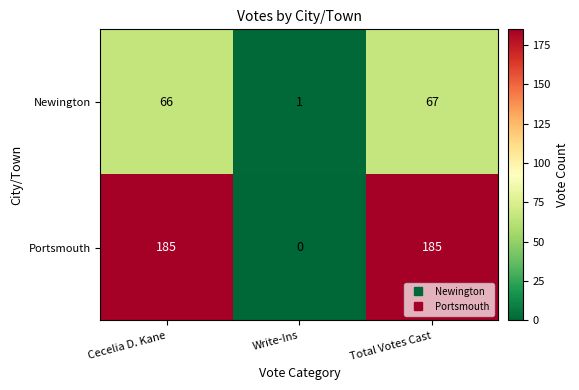

What is the difference between the maximum and minimum values in the Newington series?

66